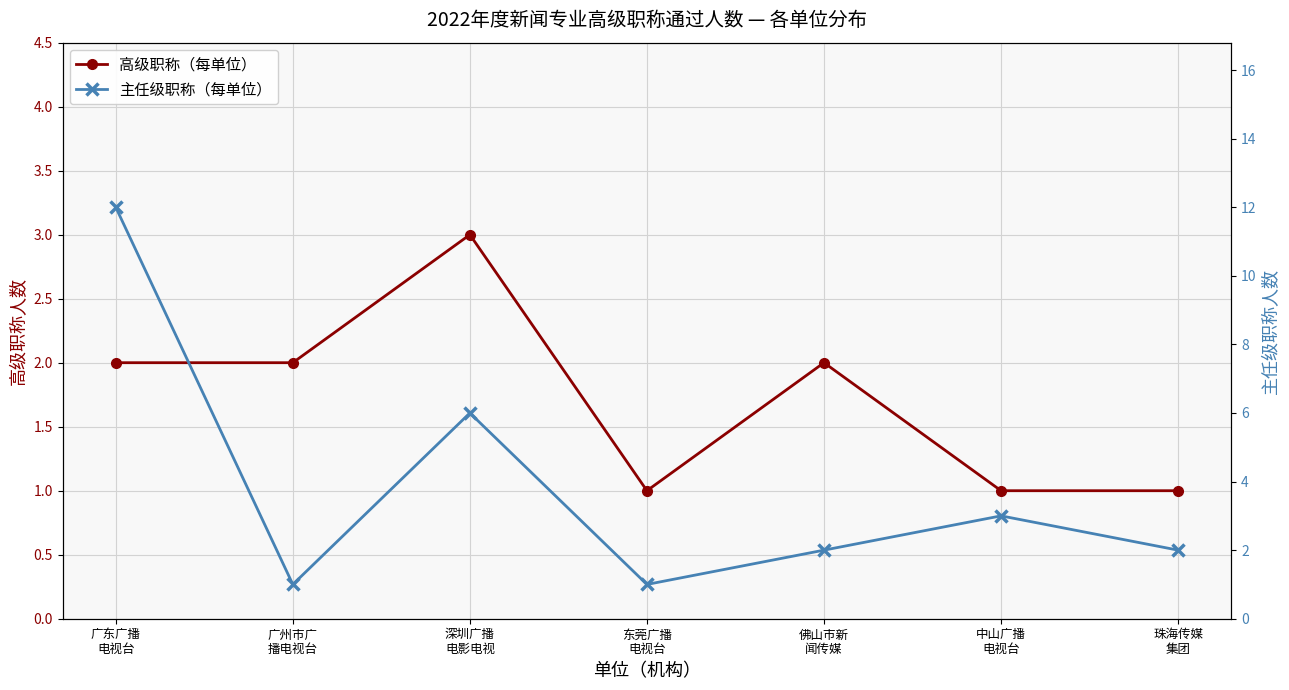

What is the maximum value for 高级职称（每单位）?

3